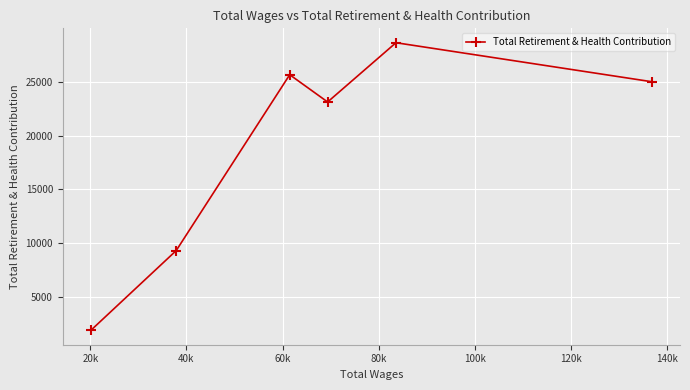

What is the difference between the maximum and minimum values?

26701